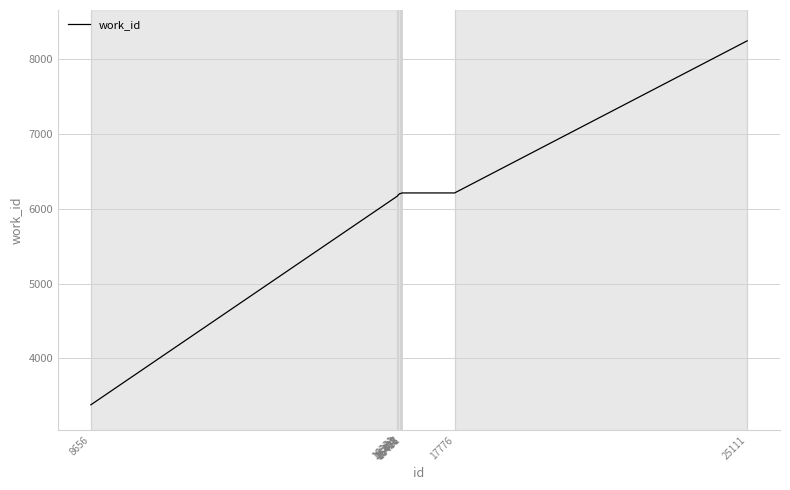

Which label corresponds to the smallest value in the chart?

8656